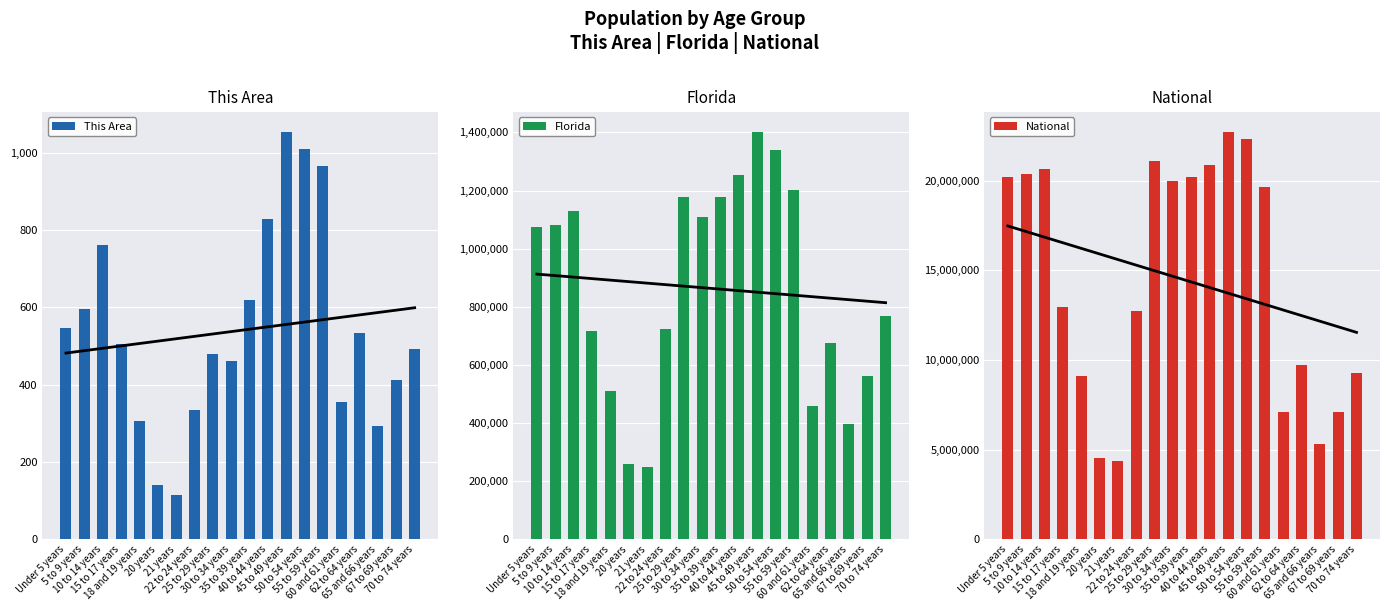

At which label does This Area first exceed 504?

Under 5 years